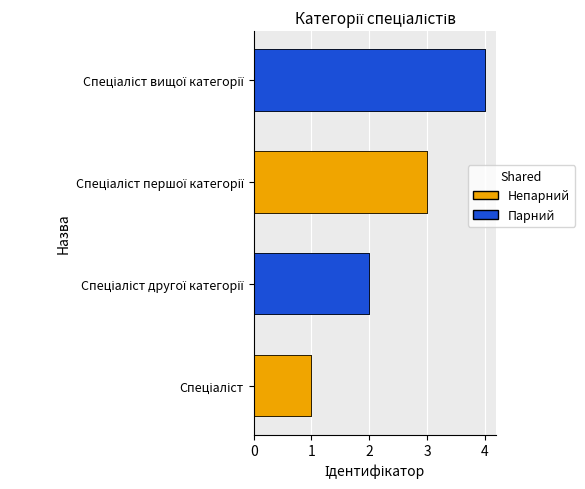

What is the change in value from Спеціаліст другої категорії to Спеціаліст першої категорії?

+1